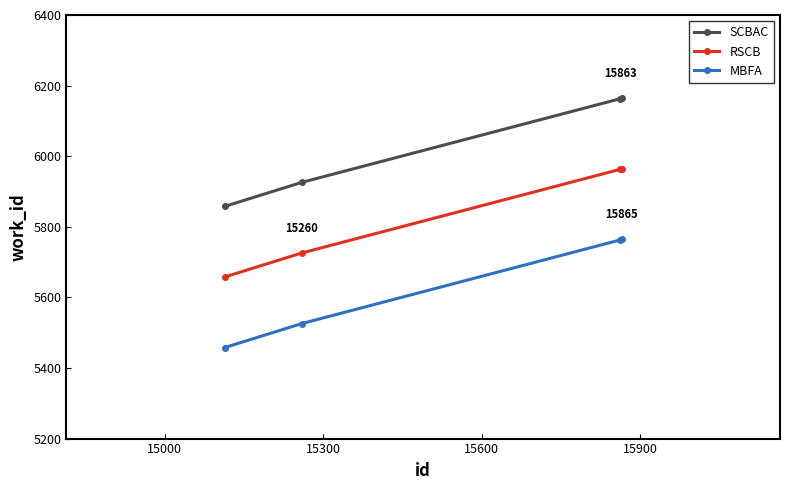

True or false: RSCB and SCBAC cross at least once.

False